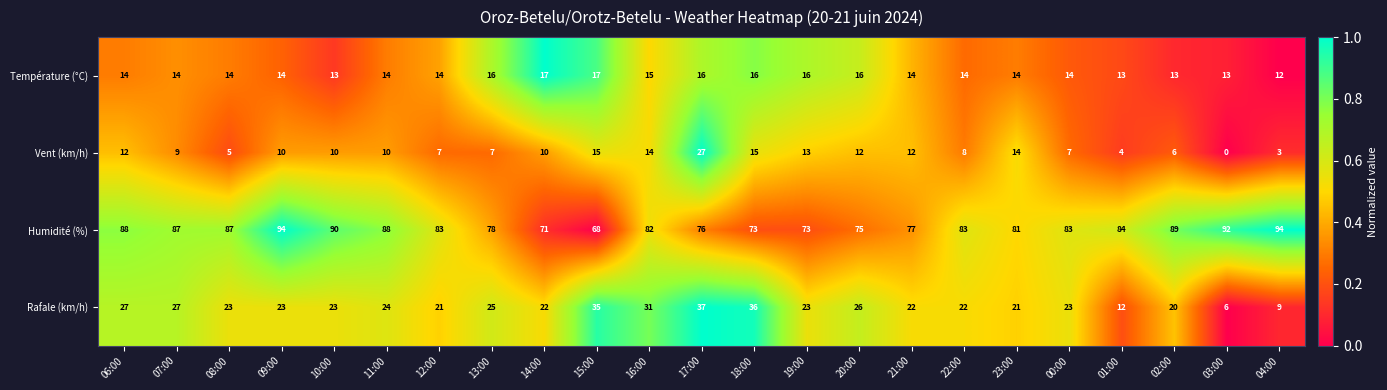

Which series has the widest spread of values?

Rafale (km/h)